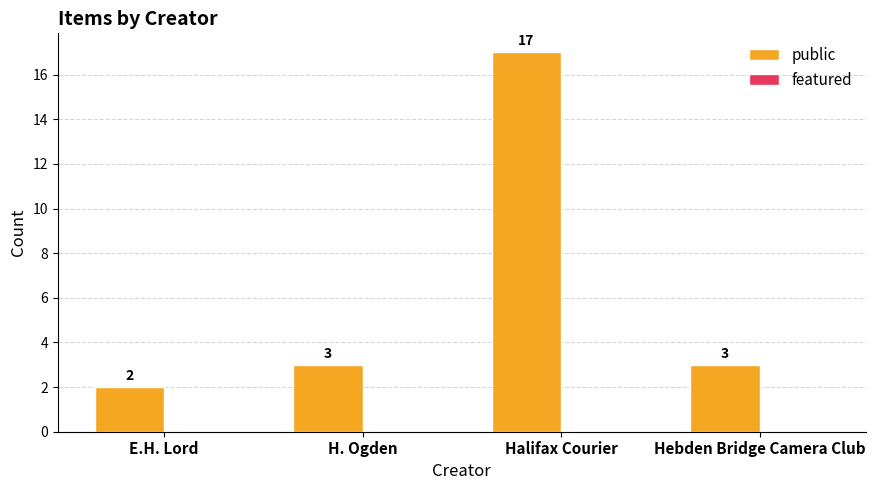

The value at Hebden Bridge Camera Club is 1. True or false?

False